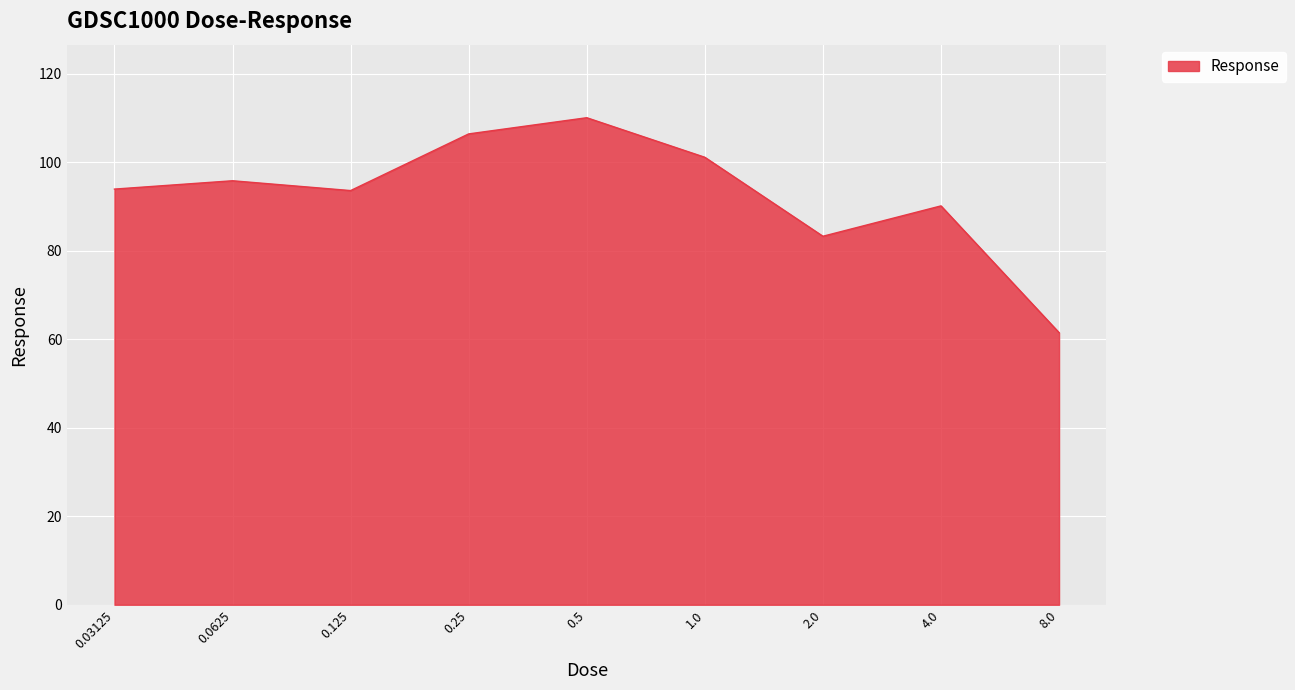

What is the difference between the maximum and minimum values?

48.6